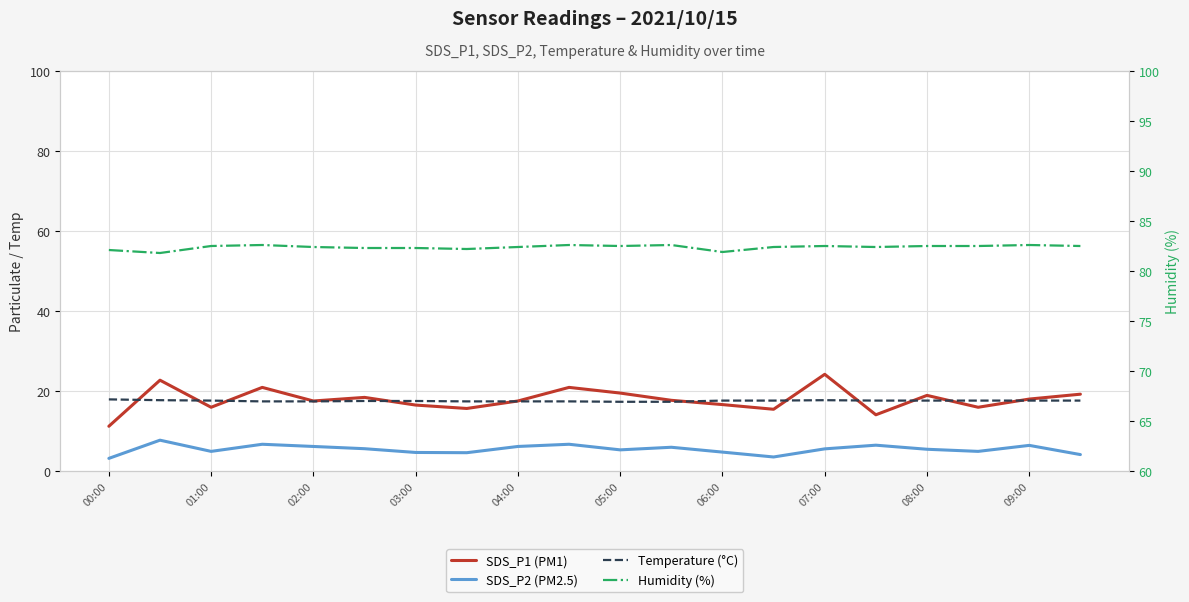

What is the total value across all series at 03:00?

120.9